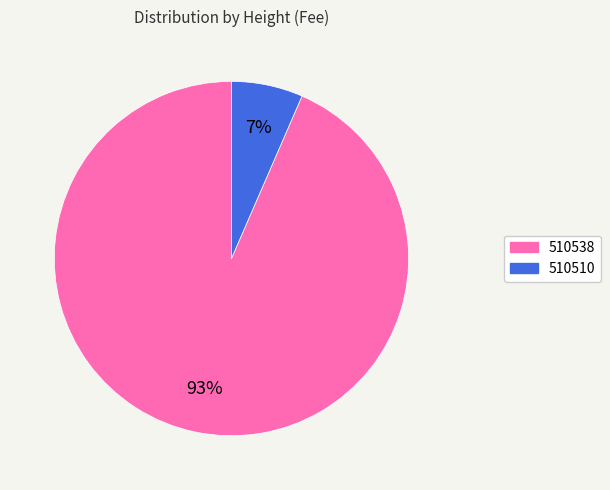

How many segments does this pie chart have?

2